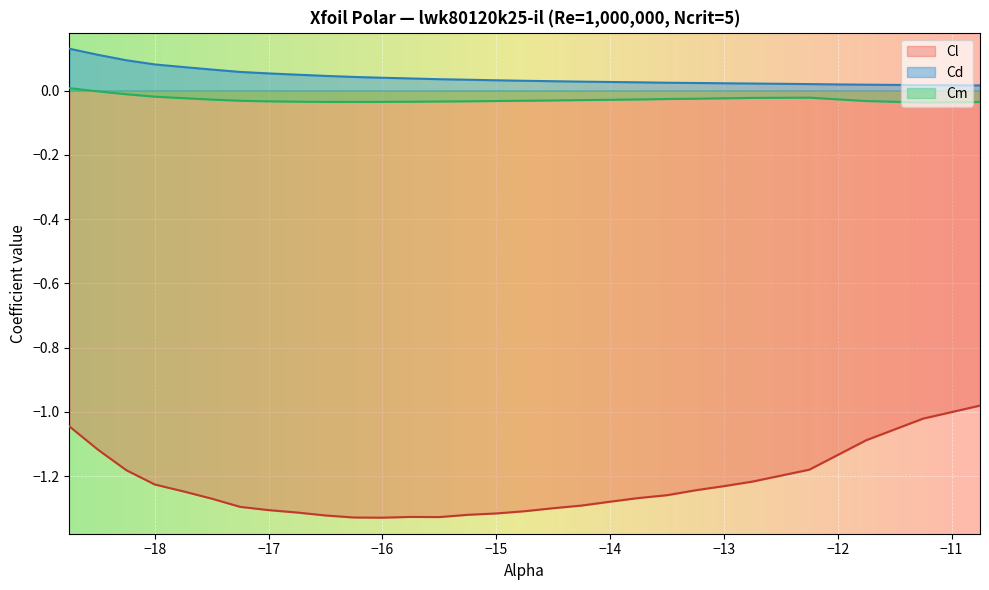

What are all the series names shown in the legend?

Cl, Cd, Cm